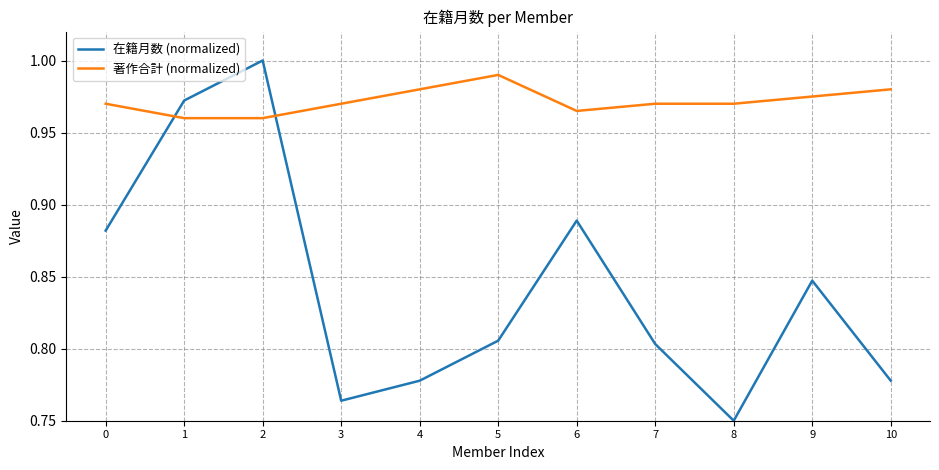

How many categories are shown in the chart?

11